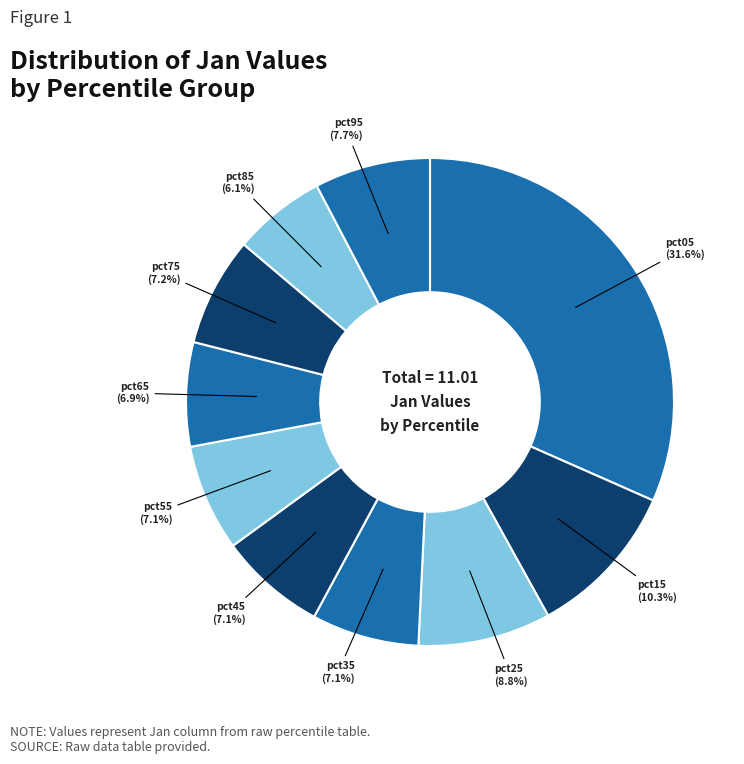

What percentage is the pct85 slice, to the nearest percent?

6%